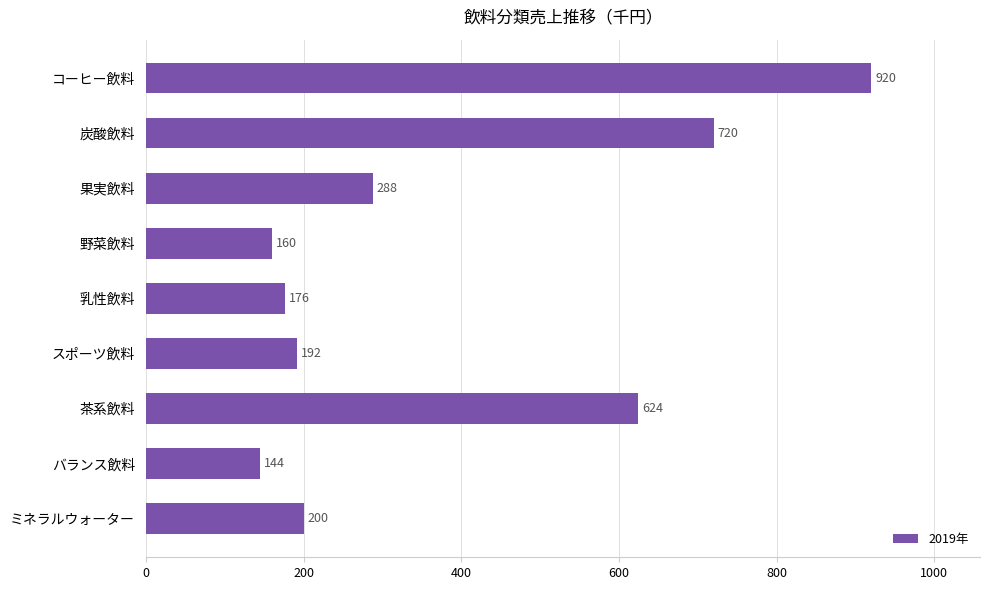

List the labels in order of value, largest first.

コーヒー飲料, 炭酸飲料, 茶系飲料, 果実飲料, ミネラルウォーター, スポーツ飲料, 乳性飲料, 野菜飲料, バランス飲料